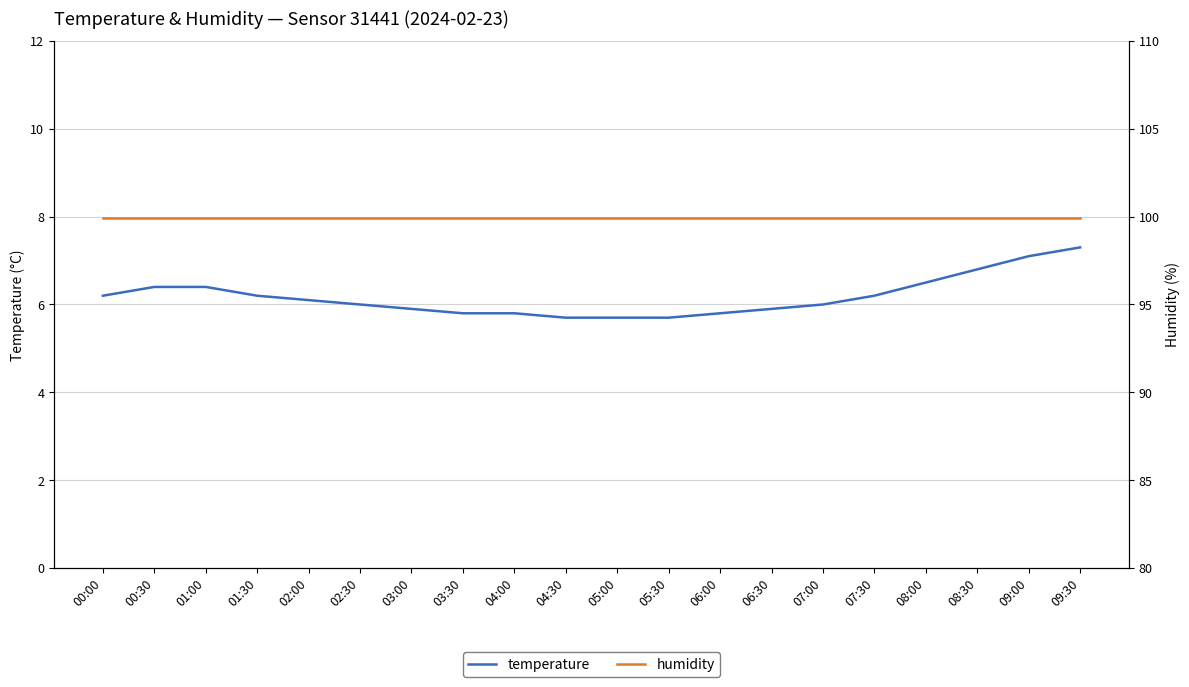

What is the lowest value of the temperature series?

5.7